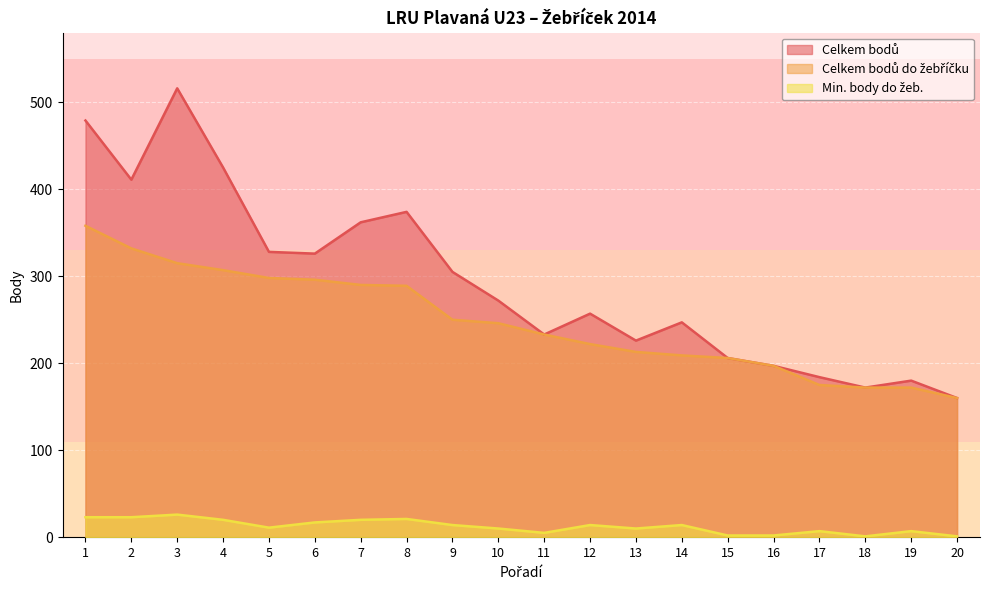

How many categories are shown in the chart?

20